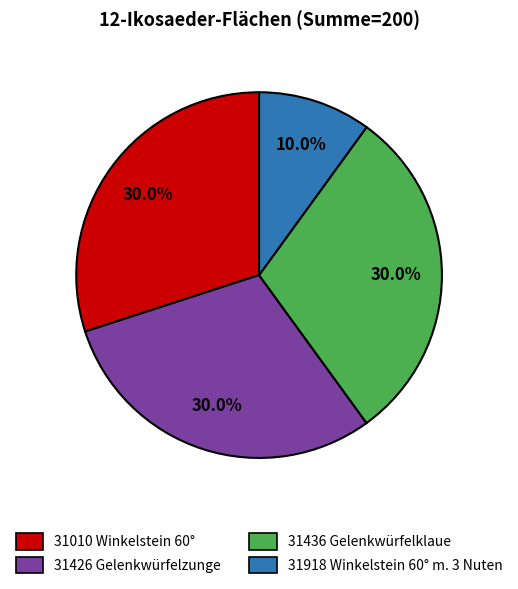

How many slices are in this pie chart?

4